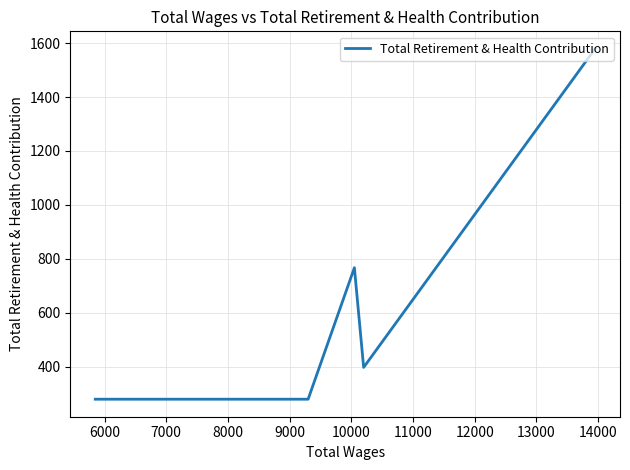

How many series are shown in this chart?

1